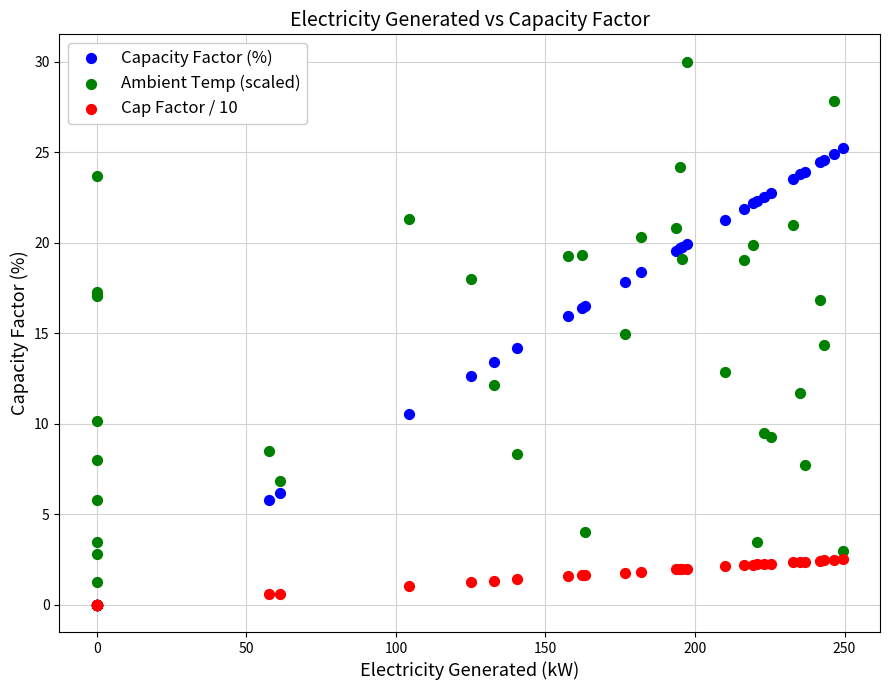

Which series contains the highest Y value?

Ambient Temp (scaled)